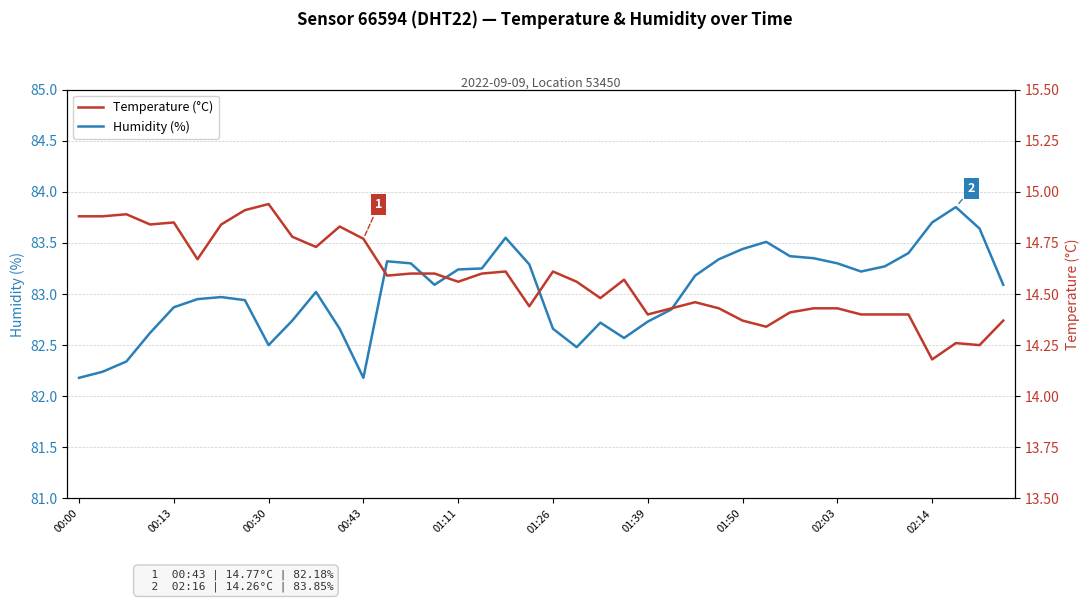

The value of Humidity (%) at 01:26 is 48.2. True or false?

False